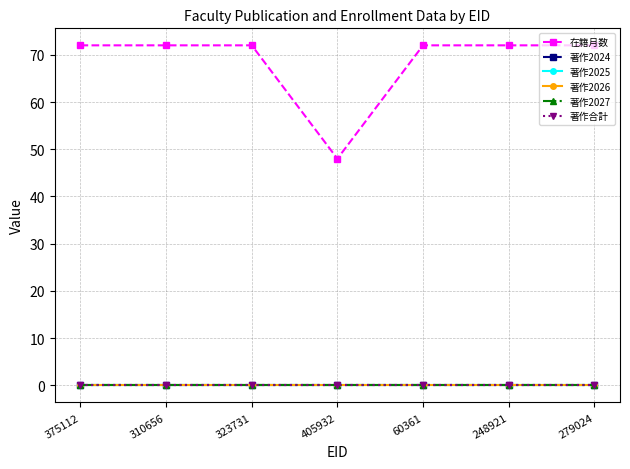

Does the chart have visible grid lines?

Yes